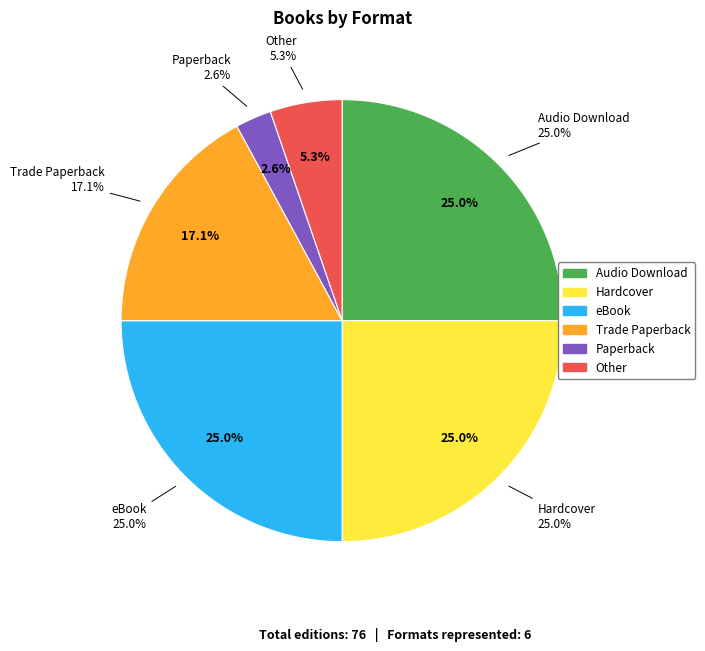

To the nearest percent, what portion does Trade Paperback represent?

17%